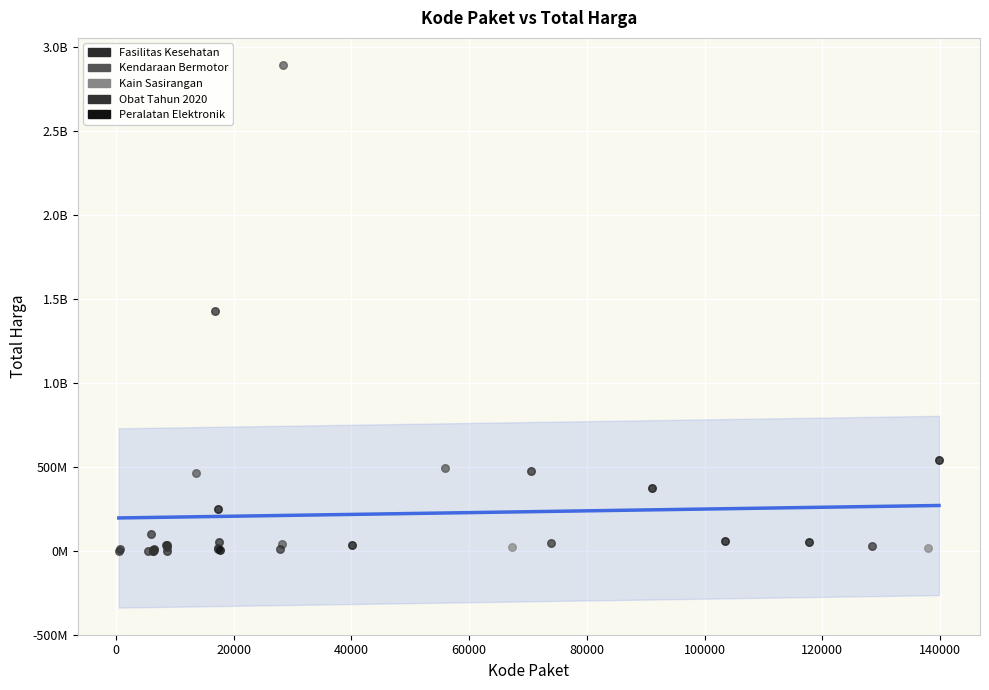

What are all the series names shown in the legend?

Fasilitas Kesehatan, Kendaraan Bermotor, Kain Sasirangan, Obat Tahun 2020, Peralatan Elektronik